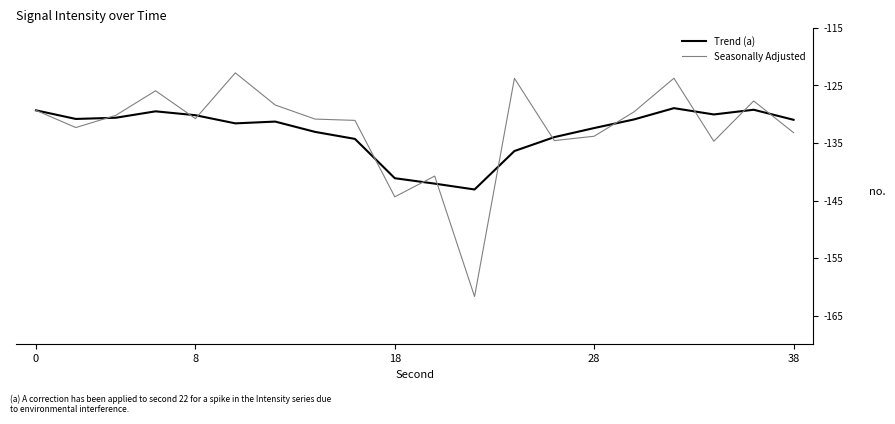

Is this an area chart (filled region under the line)?

No